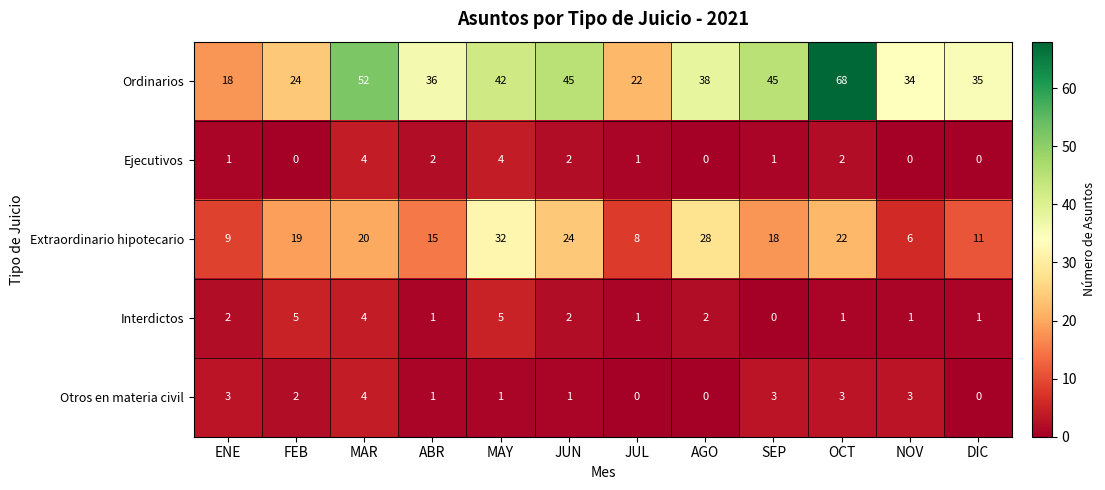

What is the difference between the maximum and minimum values in the Ejecutivos series?

4